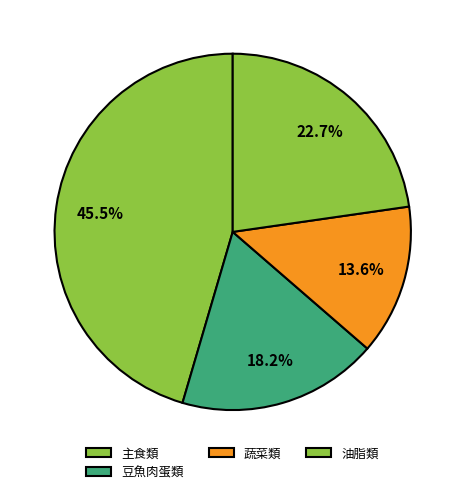

What is the smallest slice in the pie chart?

蔬菜類